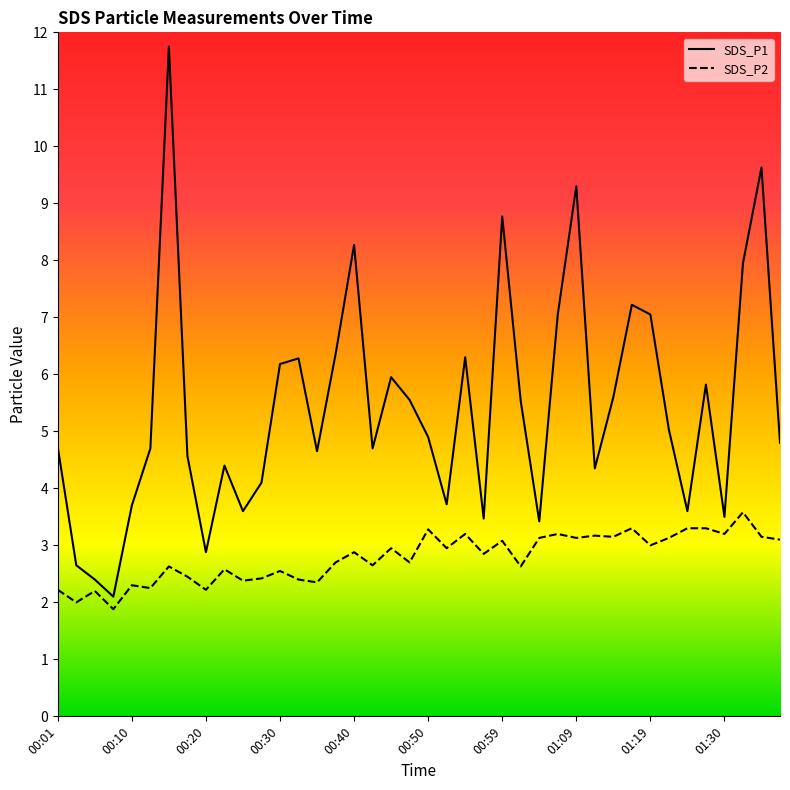

True or false: SDS_P2 and SDS_P1 cross at least once.

False